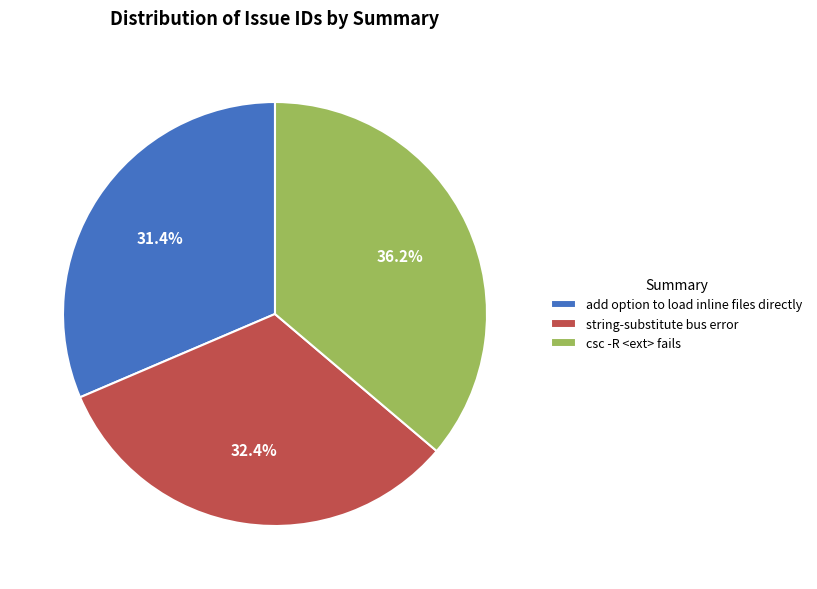

What is the largest slice in the pie chart?

csc -R <ext> fails